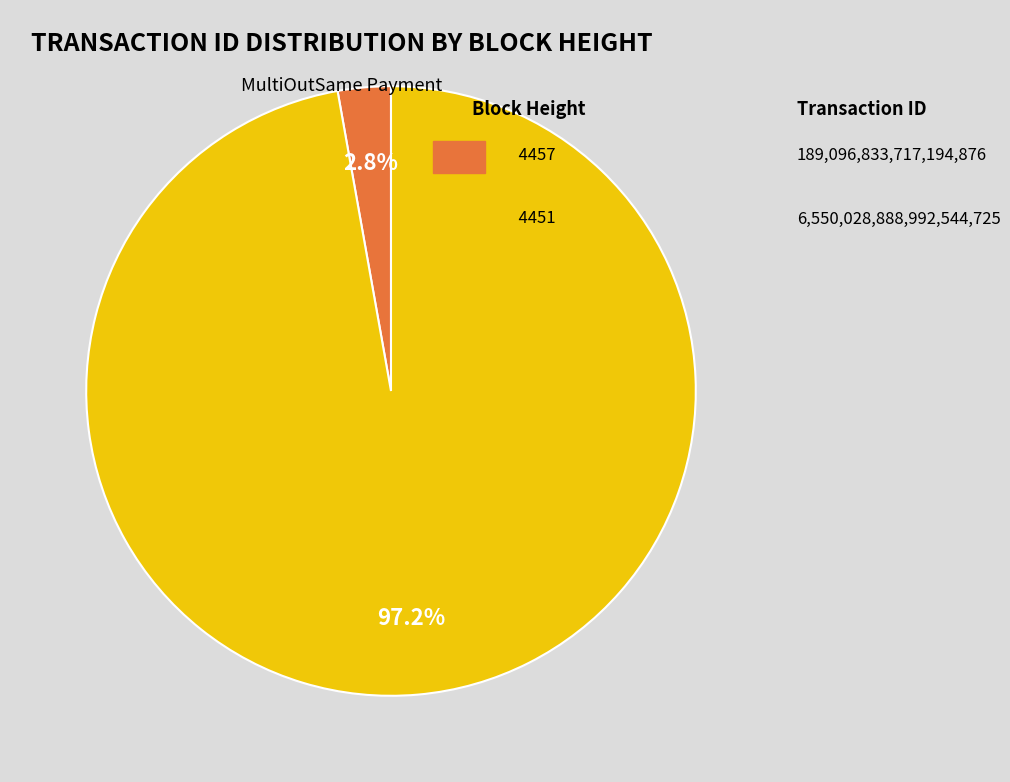

Does any single category account for the majority?

Yes